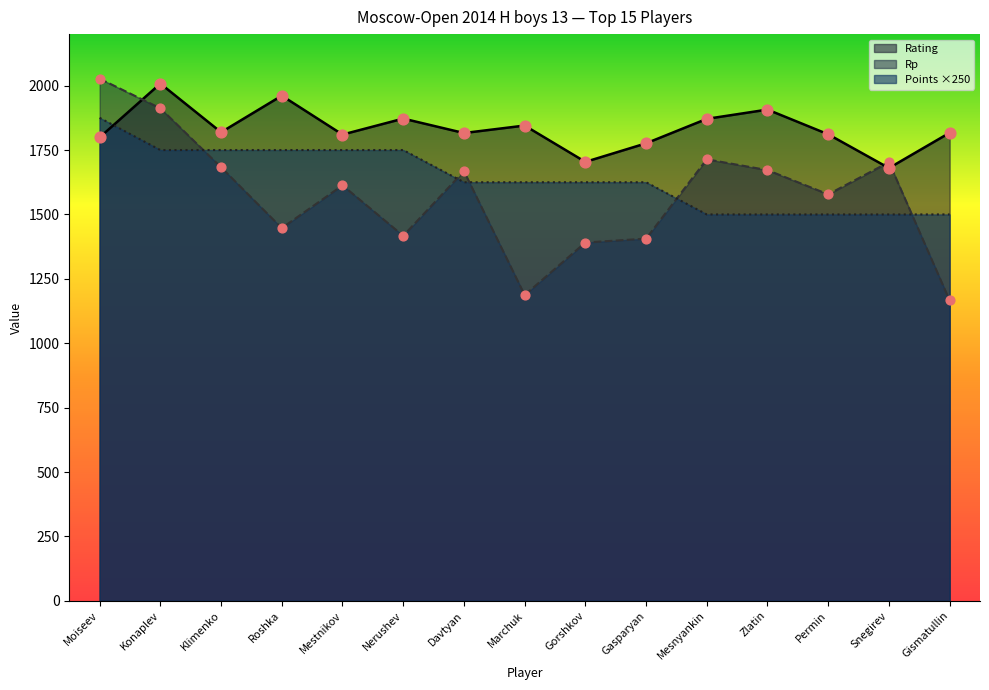

Which series contains the highest Y value?

Rp